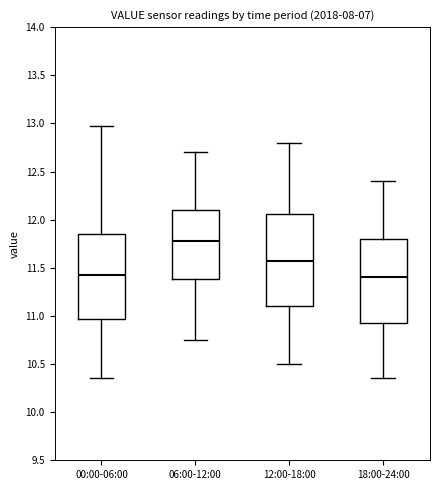

Reading left to right, transcribe this box plot: for each box, give where its median line is, the range the box spans, and where its two whiskers end, as read against the y-axis. The values are not printed on the chart, so give them approximately, as read against the axis.

00:00-06:00: median 11.40, box 10.95 to 11.85, whiskers 10.35 to 12.95
06:00-12:00: median 11.80, box 11.40 to 12.10, whiskers 10.75 to 12.70
12:00-18:00: median 11.60, box 11.10 to 12.05, whiskers 10.50 to 12.80
18:00-24:00: median 11.40, box 10.95 to 11.80, whiskers 10.35 to 12.40